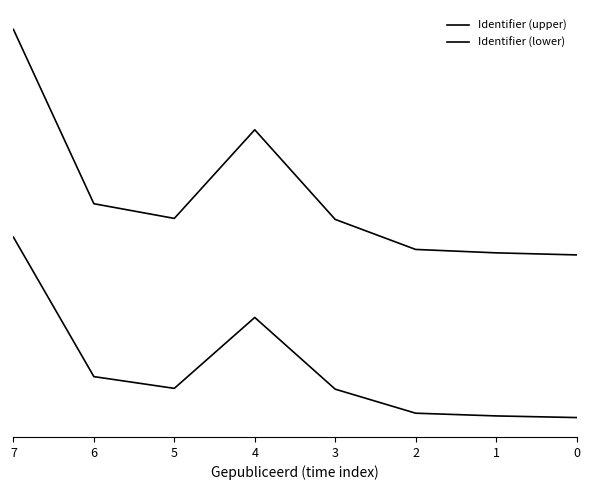

Where is the first local maximum for Identifier (upper)?

4